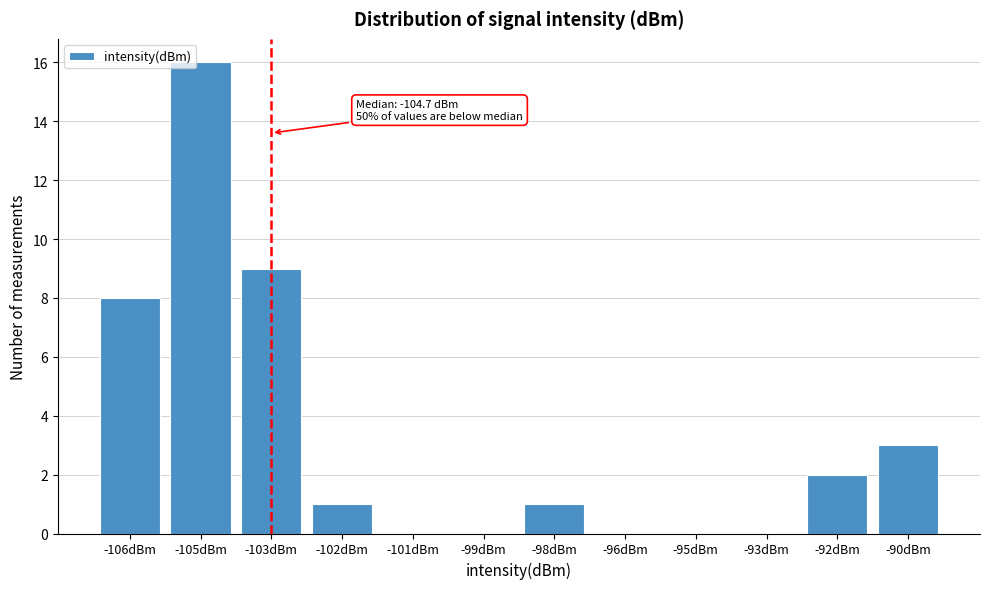

Reading left to right, what are all the values shown in this chart?

-106dBm=8	-105dBm=16	-103dBm=9	-102dBm=1	-101dBm=0	-99dBm=0	-98dBm=1	-96dBm=0	-95dBm=0	-93dBm=0	-92dBm=2	-90dBm=3